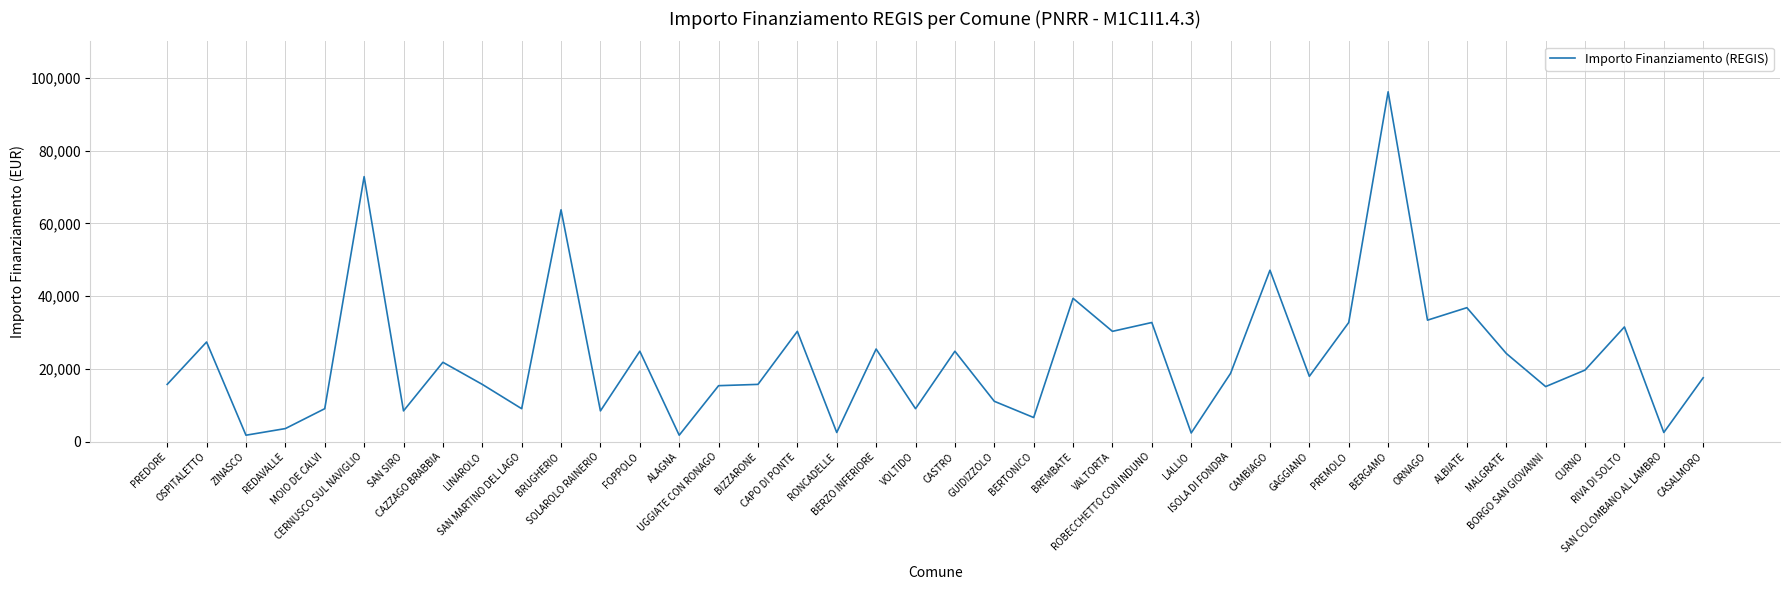

Count the number of categories in the chart.

40